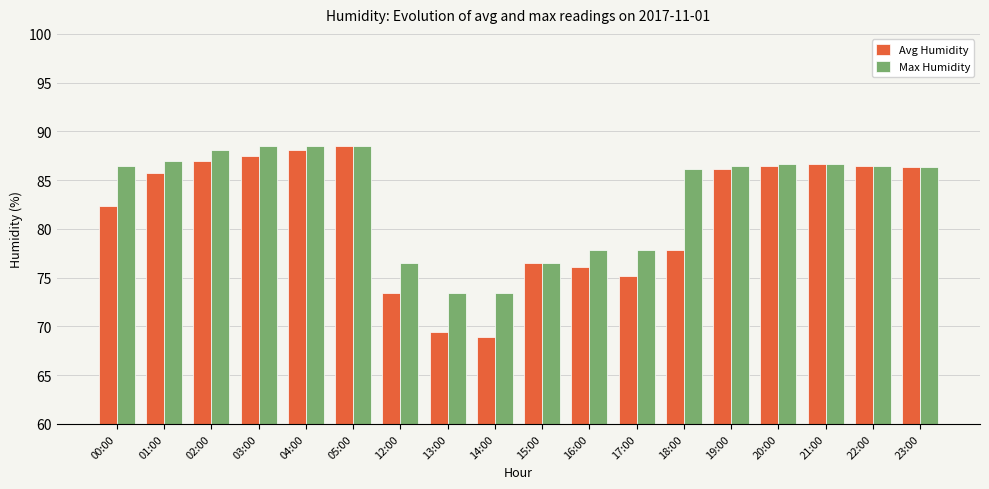

Is the value of Avg Humidity at 00:00 greater than the value of Max Humidity at 14:00?

Yes